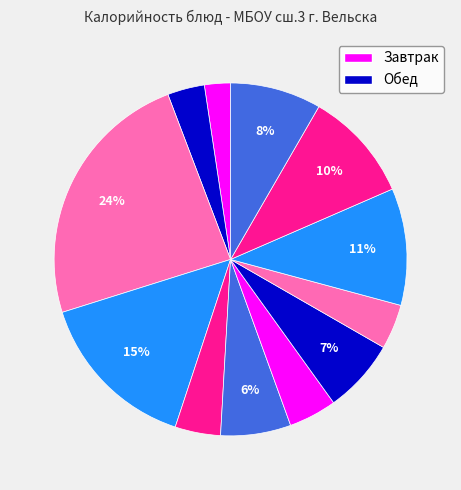

Count the number of slices in the pie.

12